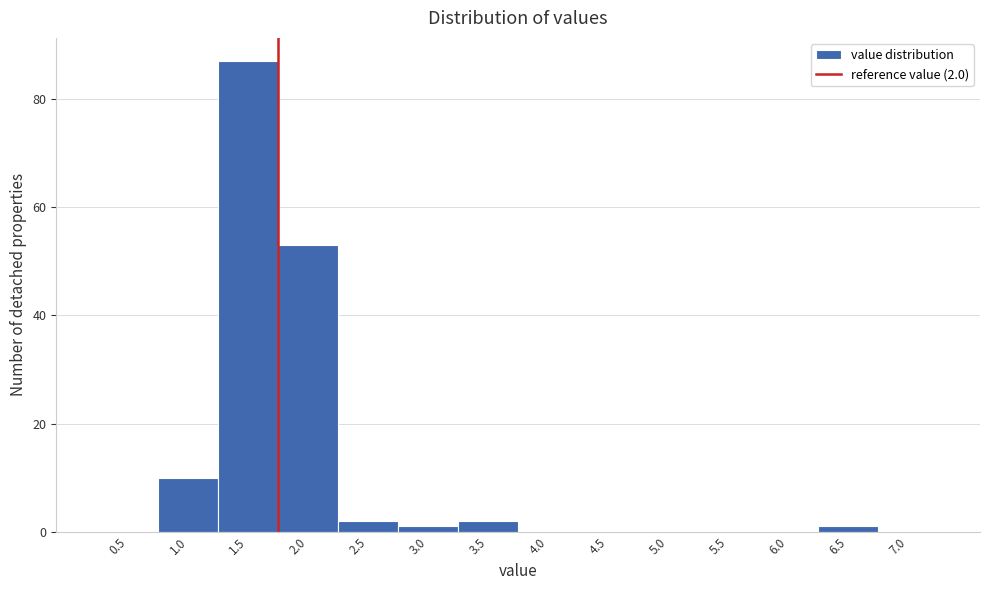

Reading left to right, what are all the values shown in this chart?

0.5=0	1.0=10	1.5=87	2.0=53	2.5=2	3.0=1	3.5=2	4.0=0	4.5=0	5.0=0	5.5=0	6.0=0	6.5=1	7.0=0